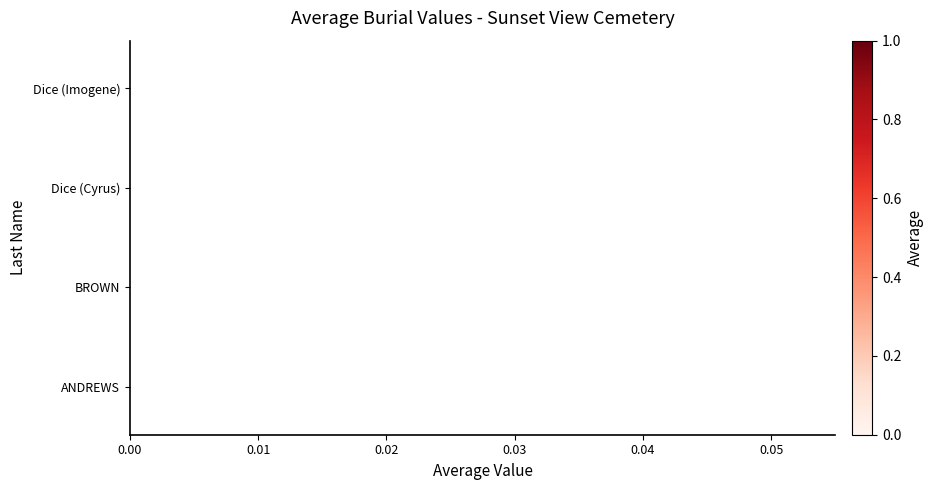

The Lot series shows 0.3 at 0.02. True or false?

False